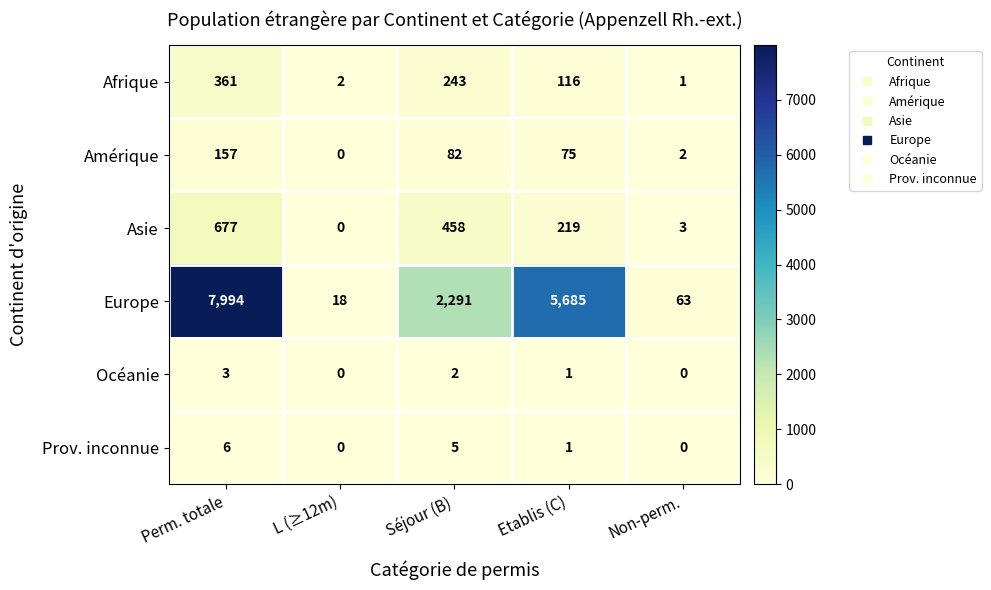

Which label corresponds to the largest value in the chart?

Perm. totale